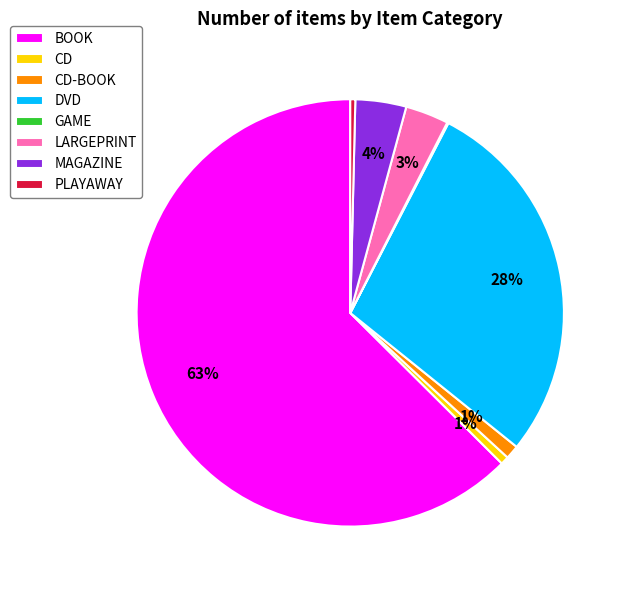

To the nearest percent, what percentage of the pie is MAGAZINE?

4%